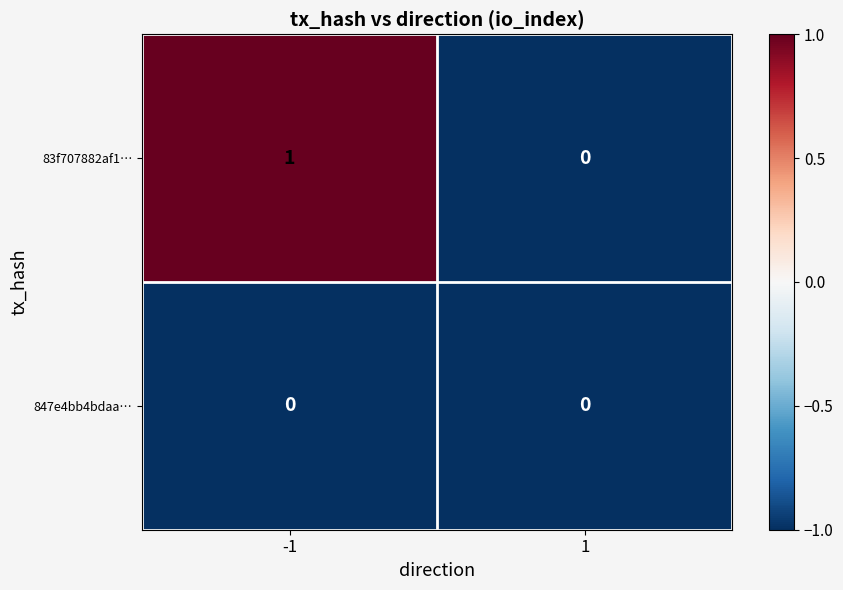

Reading left to right, transcribe all the data shown in this chart.

83f707882af1…: 1	0
847e4bb4bdaa…: 0	0